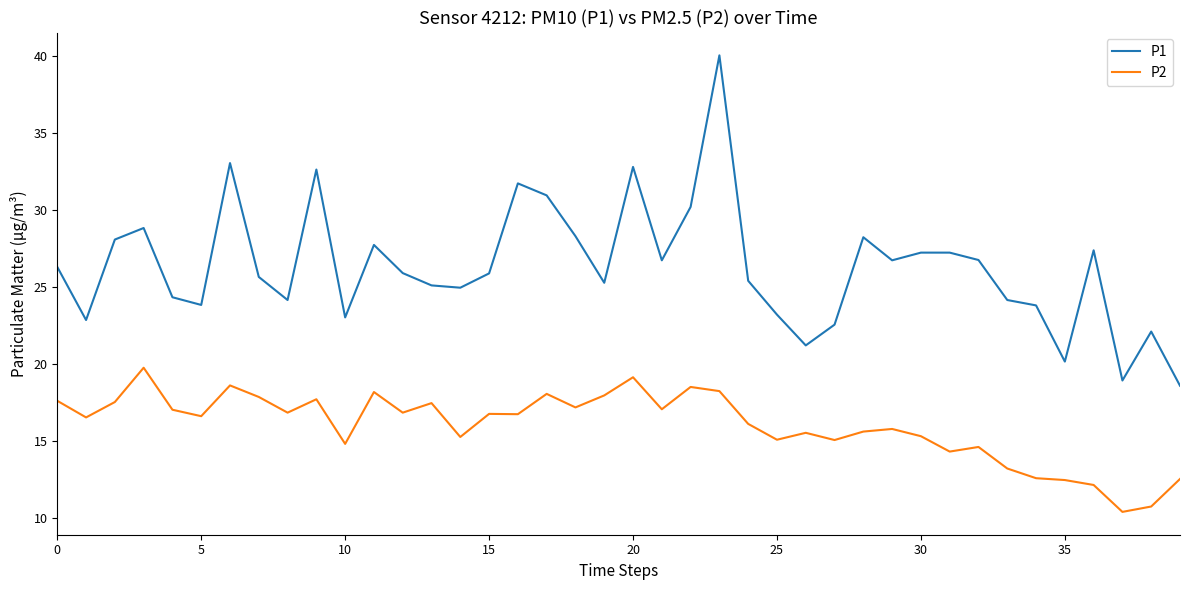

What is the minimum value shown in the chart?

10.4